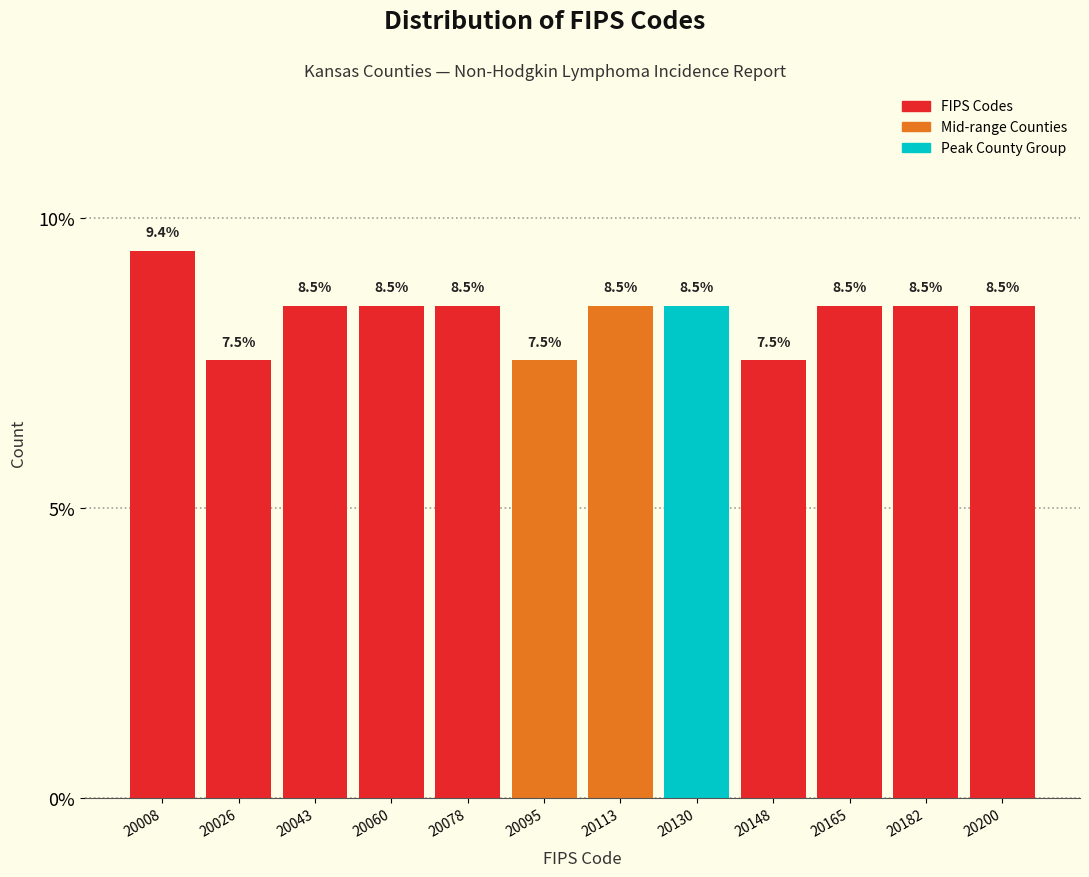

Over which range of the x-axis is the bar tallest?

20000 to 20018